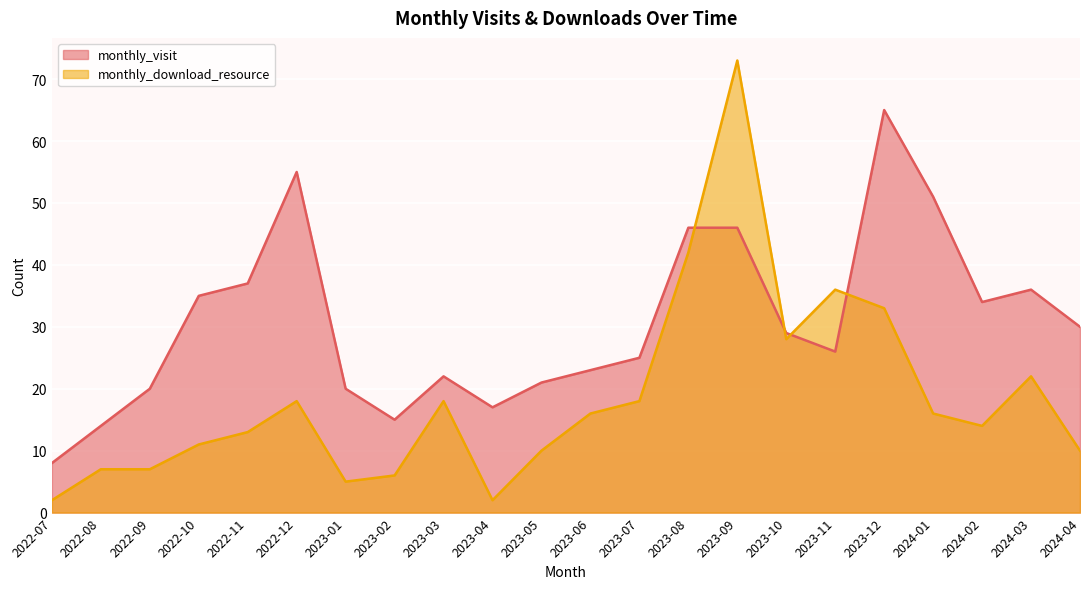

Reading left to right, extract all data points from this chart.

monthly_visit: 8	14	20	35	37	55	20	15	22	17	21	23	25	46	46	29	26	65	51	34	36	30
monthly_download_resource: 2	7	7	11	13	18	5	6	18	2	10	16	18	42	73	28	36	33	16	14	22	10